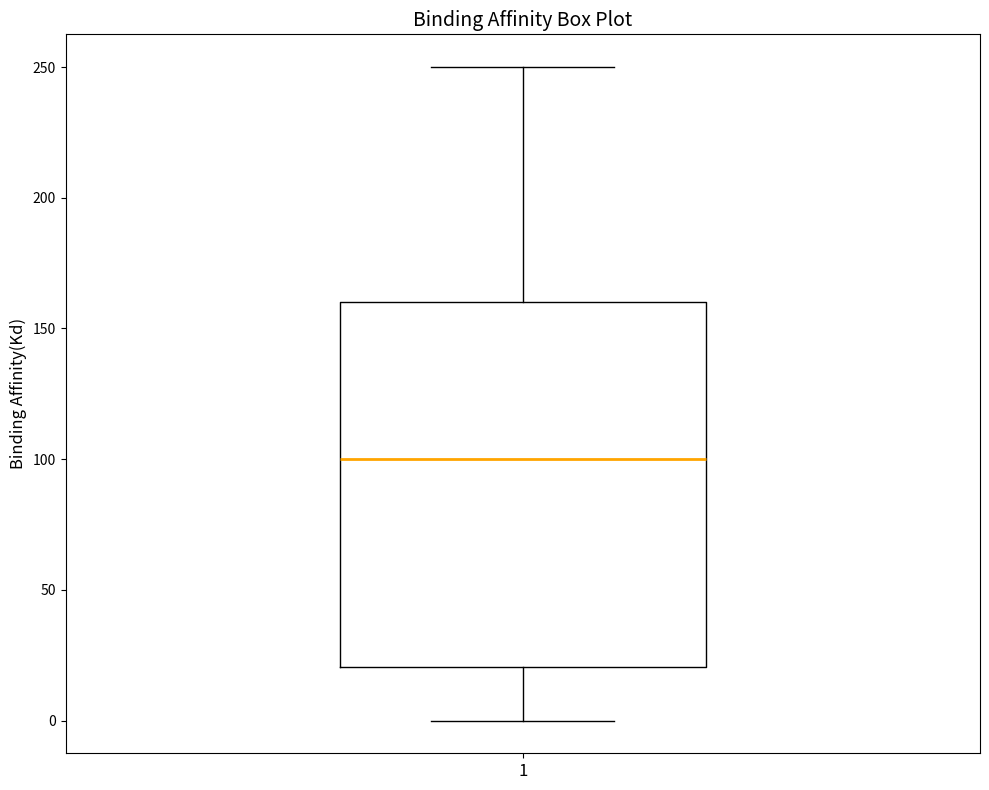

Transcribe this box plot: give where the median line is, the range the box spans, and where the two whiskers end, as read against the y-axis. The values are not printed on the chart, so give them approximately, as read against the axis.

median 100, box 20 to 160, whiskers 0 to 250